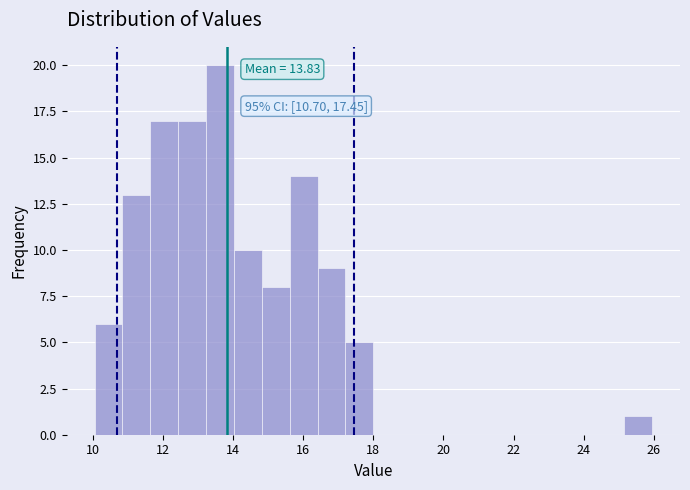

Read against the x-axis, roughly where is the centre of the tallest bar?

13.6